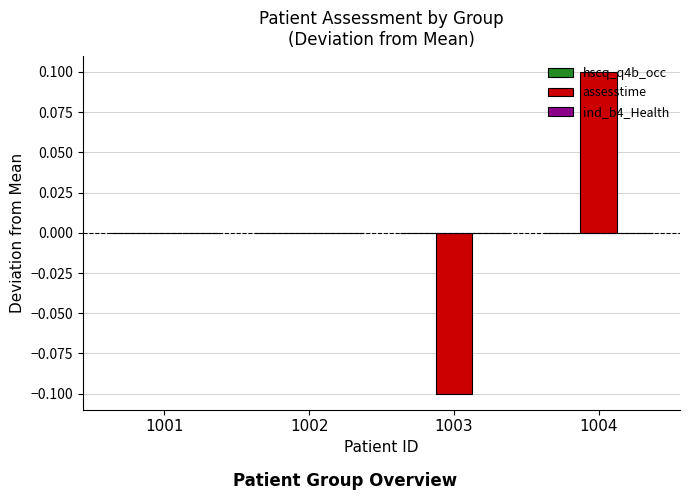

Which category has the highest value across all series?

1004